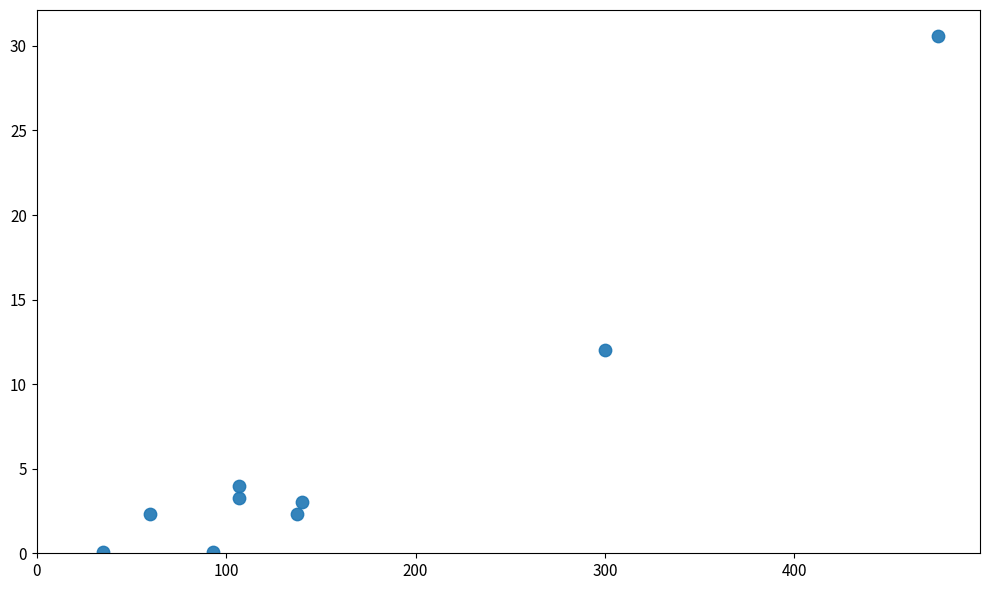

What Y value in the scatter plot is closest to 15?

12.0